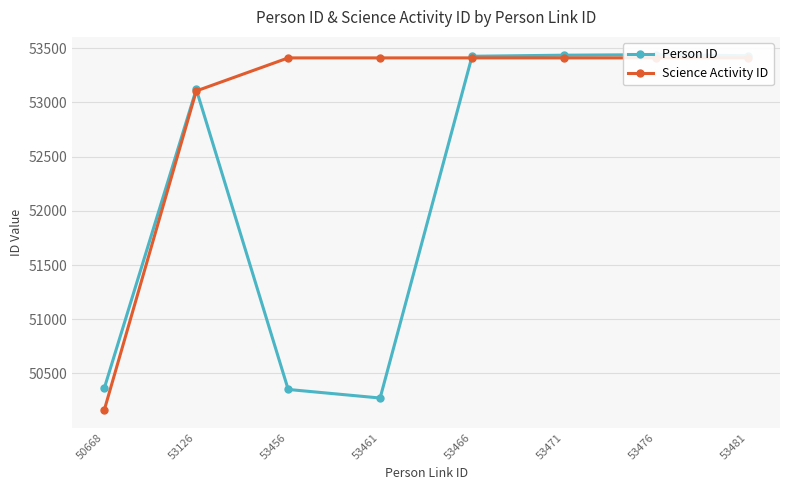

What is the difference between the Person ID values at 53461 and 53471?

3163